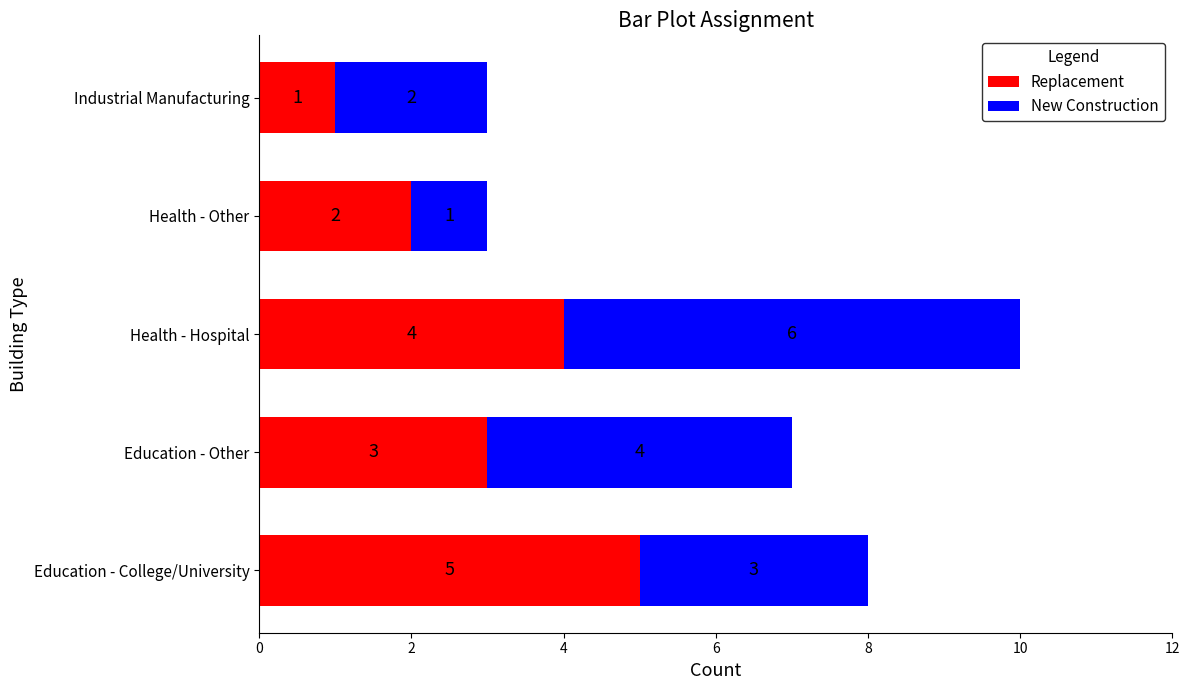

What is the difference between the second highest and minimum values in the Replacement series?

3